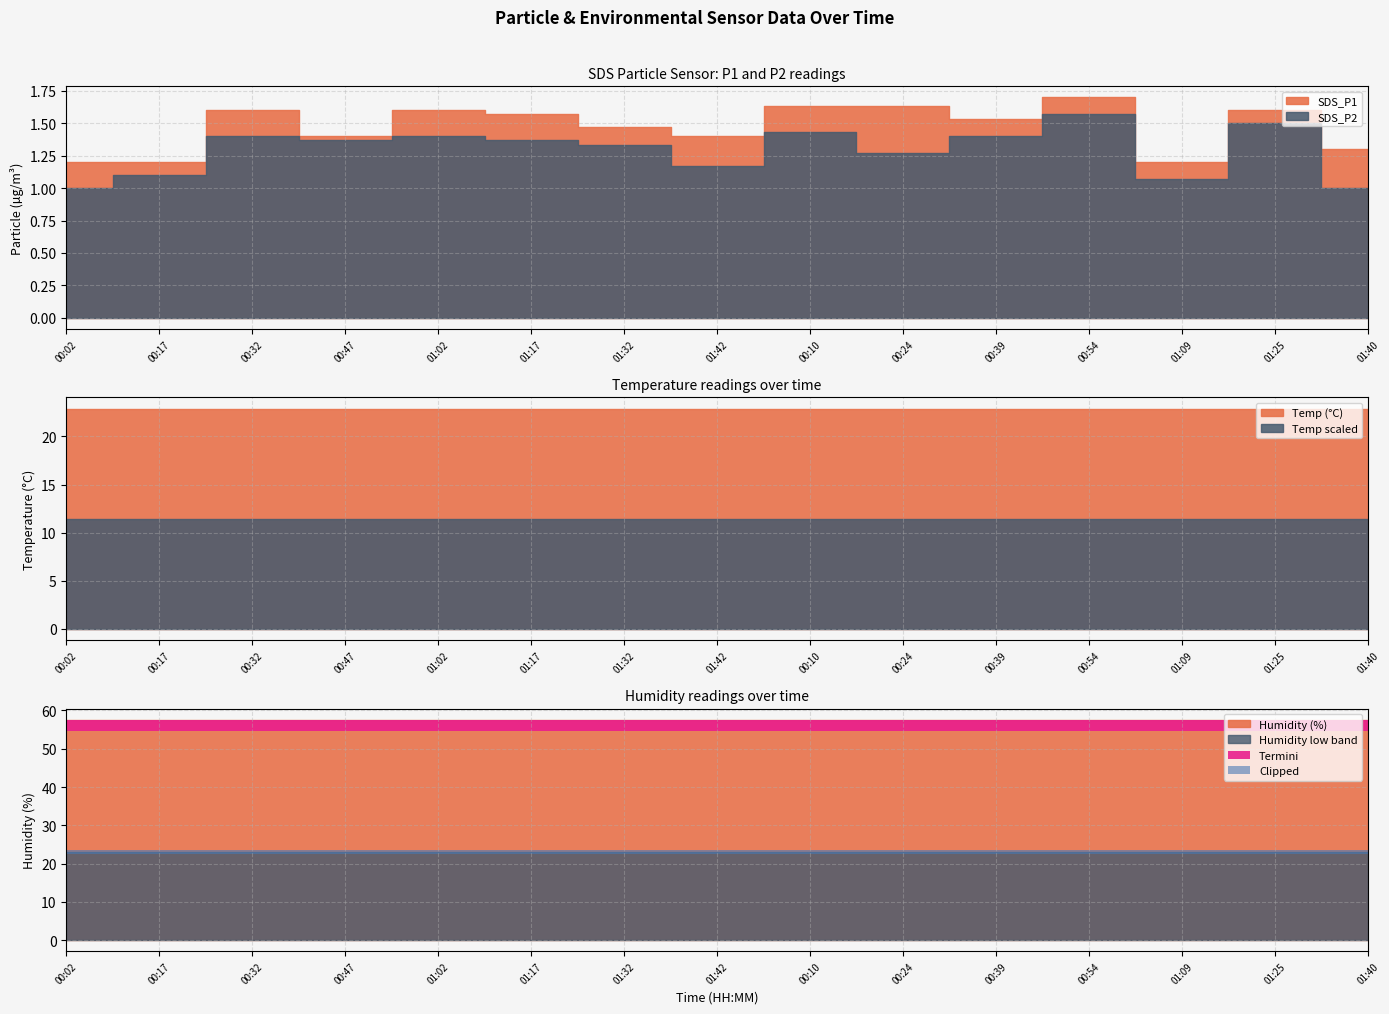

How many interior local peaks does the SDS_P1 series have?

4